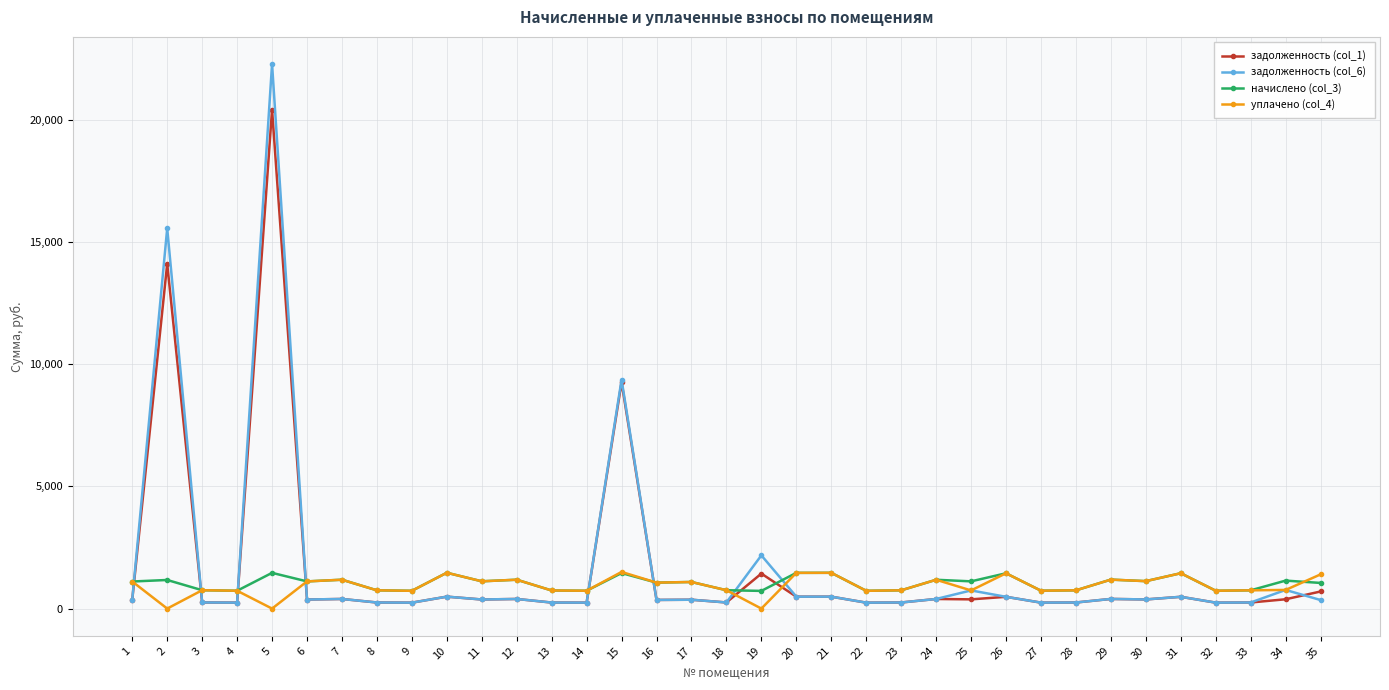

True or false: начислено (col_3) has more than 2 points higher than both neighbors.

True